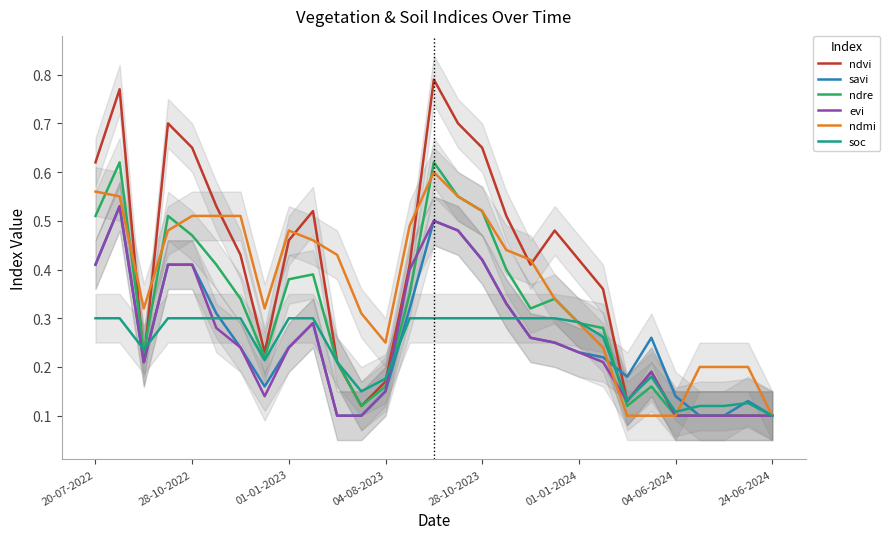

Is this an area chart (filled region under the line)?

No